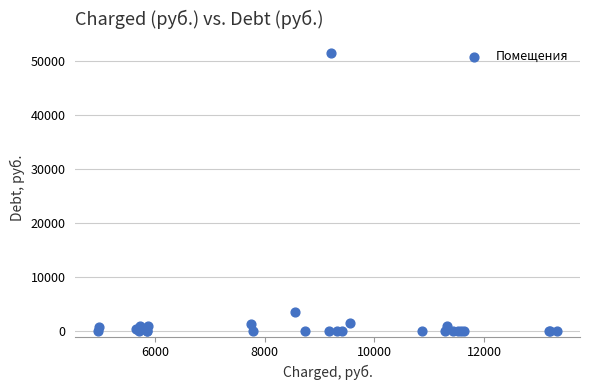

What Y value in the scatter plot is closest to 25770?

3560.4